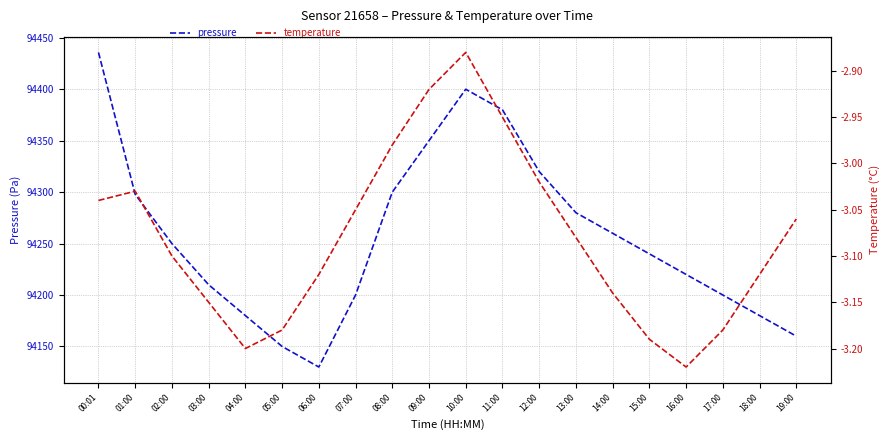

List the series in order of their peak value, highest first.

pressure, temperature